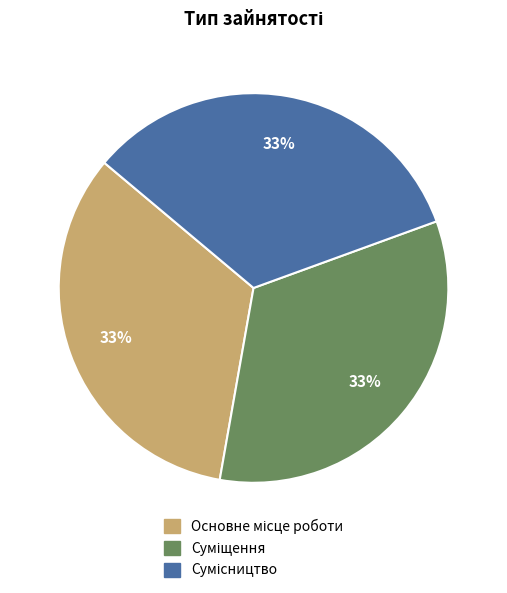

Is there any slice that represents more than half of the pie?

No